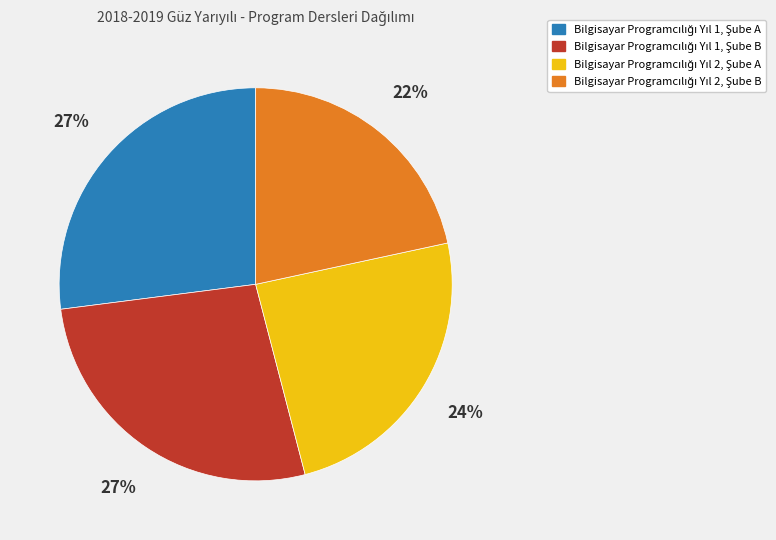

To the nearest percent, what is the difference between the largest and smallest slice percentages?

5%